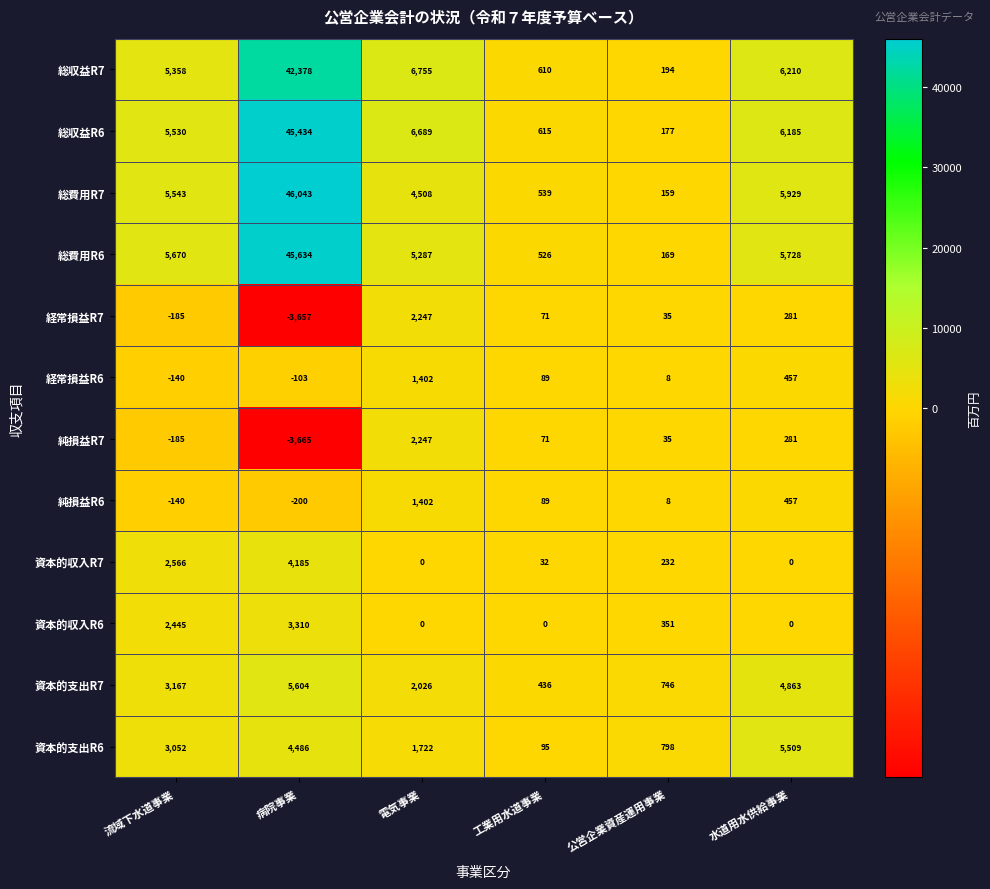

How many distinct data groups are displayed?

12